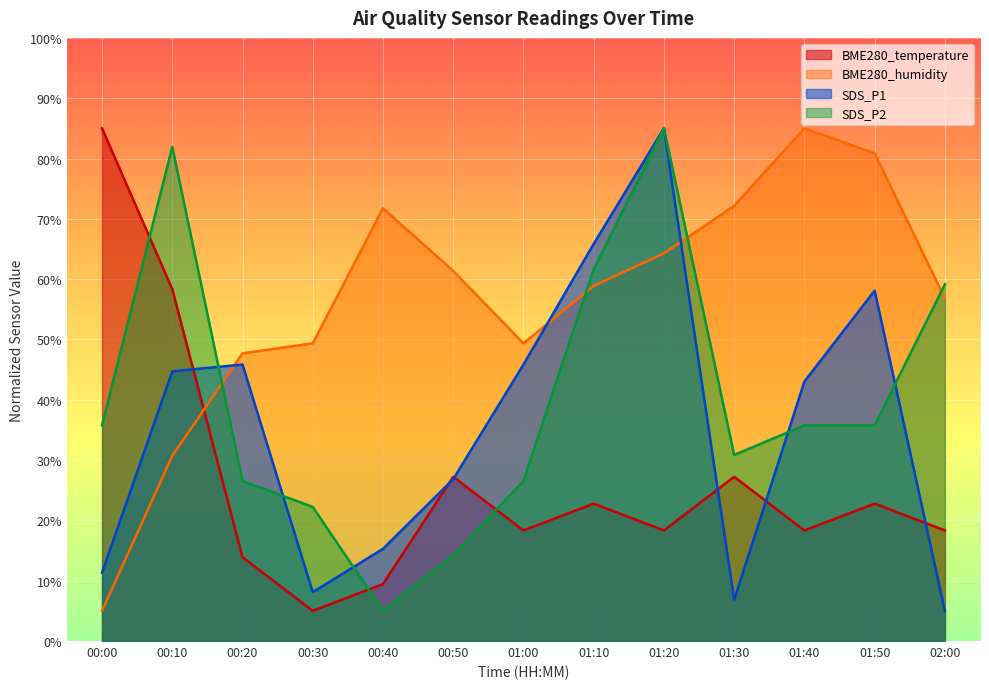

Reading left to right, transcribe all the data shown in this chart.

BME280_temperature: 85.0	58.3	13.9	5.0	9.4	27.2	18.3	22.8	18.3	27.2	18.3	22.8	18.3
BME280_humidity: 5.0	30.7	47.7	49.4	71.7	61.4	49.4	58.9	64.3	72.2	85.0	80.9	56.8
SDS_P1: 11.3	44.7	45.8	8.1	15.3	26.8	45.8	65.8	85.0	6.8	43.0	58.1	5.0
SDS_P2: 35.8	81.9	26.5	22.2	5.0	14.2	26.5	61.6	85.0	30.8	35.8	35.8	59.2